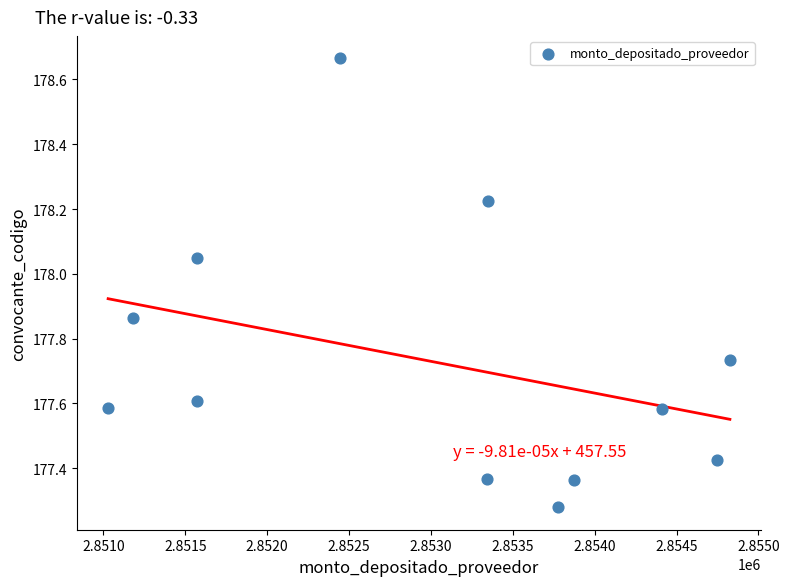

What is the range of X values (max minus min)?

3797.3